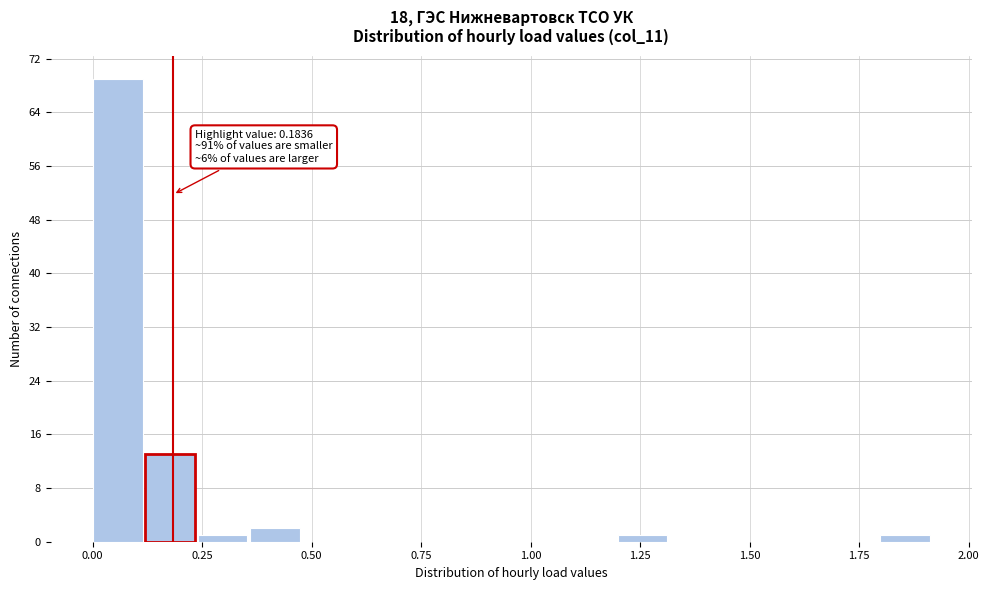

Read against the x-axis, roughly where is the centre of the tallest bar?

0.05